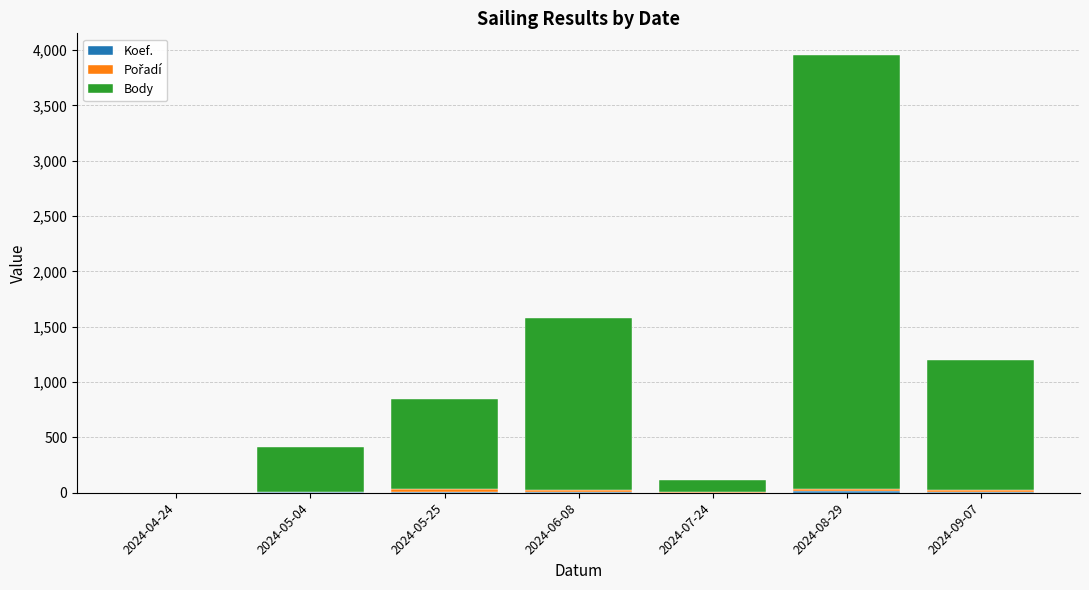

At which category is the sum across all series the highest?

2024-08-29